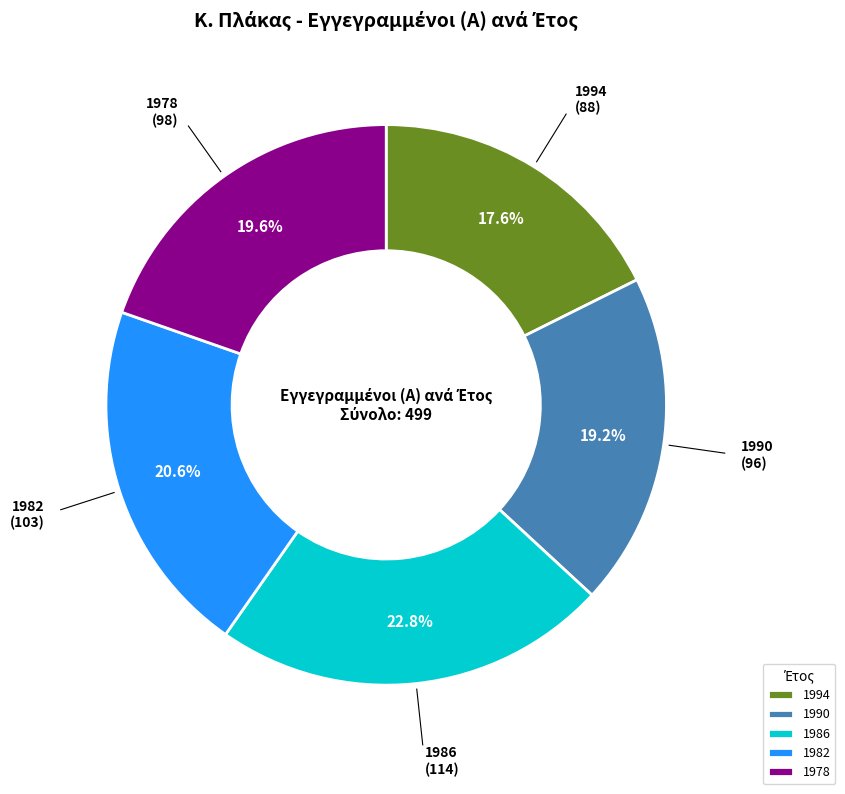

The 1986 slice represents 30% of the pie. True or false?

False